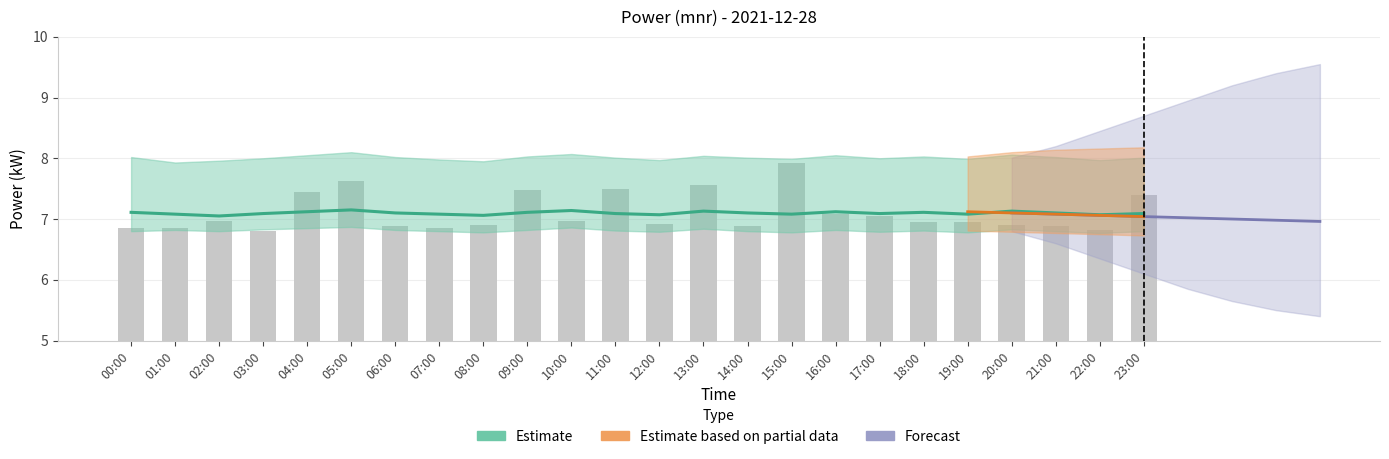

The value of power_mean at 12:00 is 9.9. True or false?

False